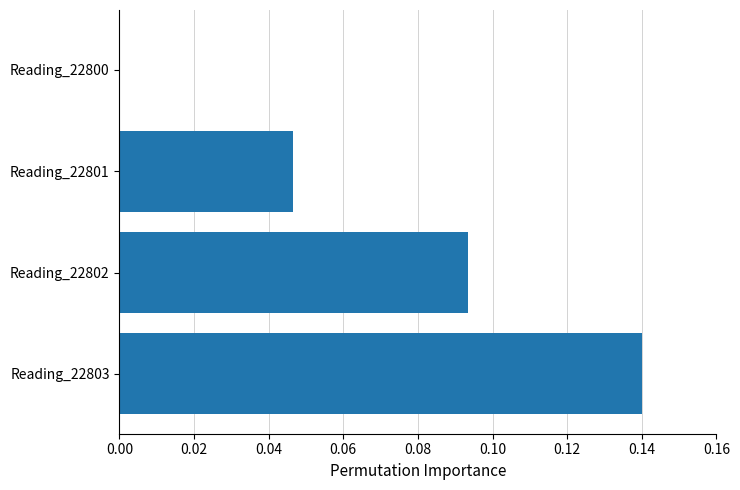

At which label is the value closest to 0?

Reading_22800